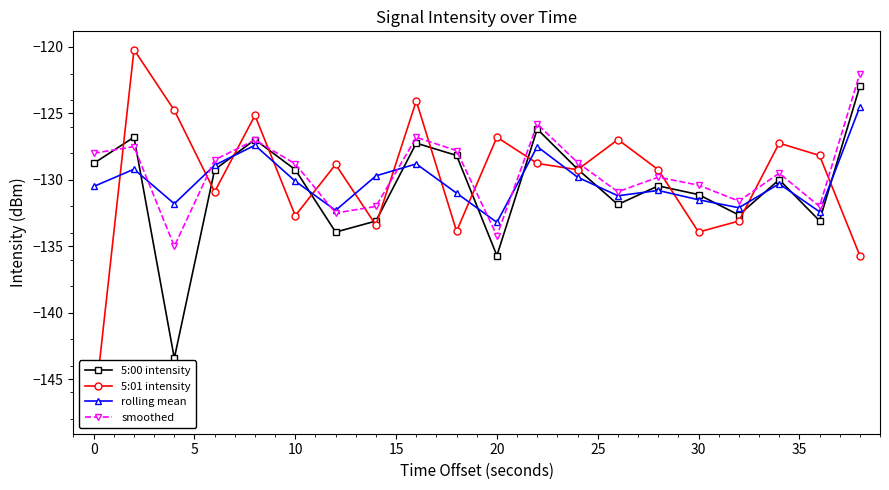

How many interior local peaks does the 5:00 intensity series have?

6